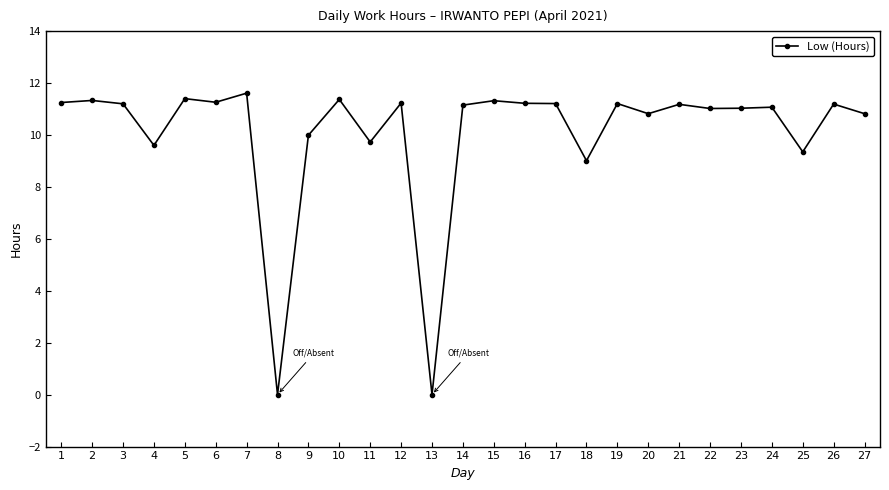

True or false: there are more than 1 points higher than both neighbors.

True